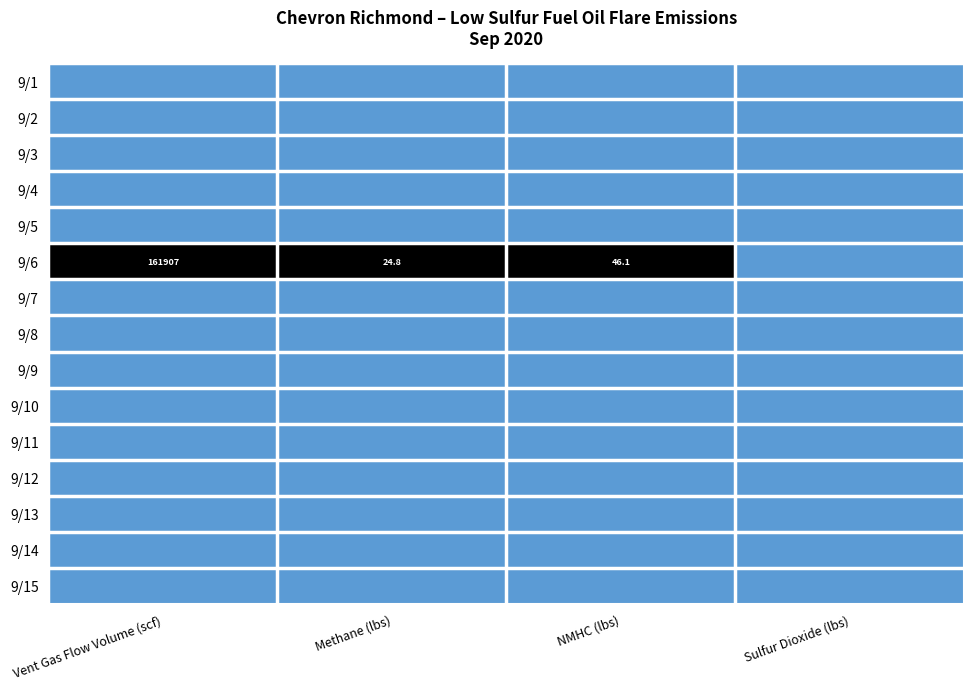

Is it true that 9/11 equals 0 at Sulfur Dioxide (lbs)?

True